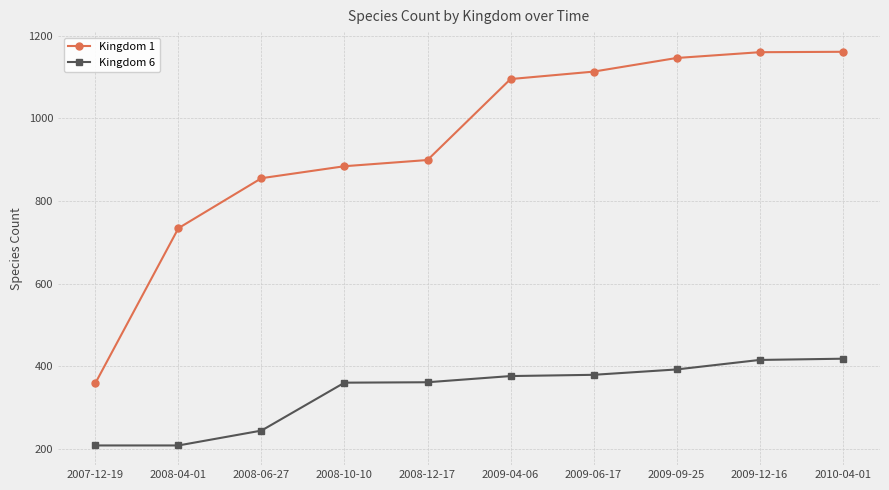

How many lines are shown in the chart?

2